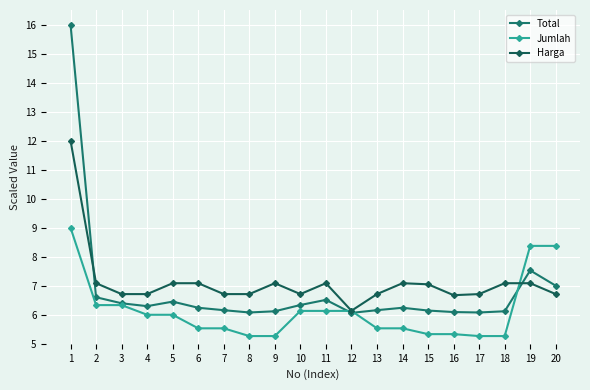

Does the chart display data point markers on the line(s)?

Yes